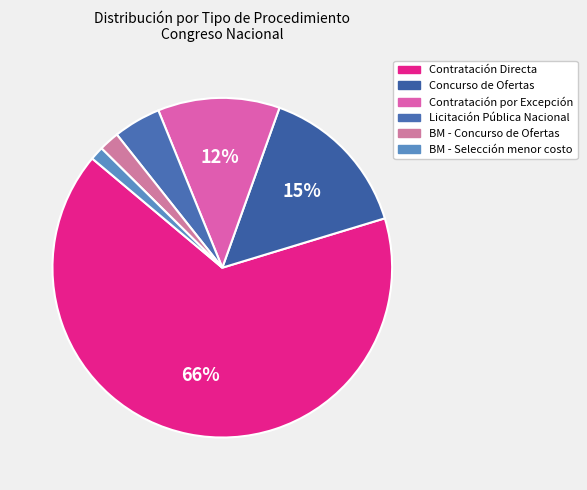

Is it true that Contratación Directa is 66% of the pie?

True